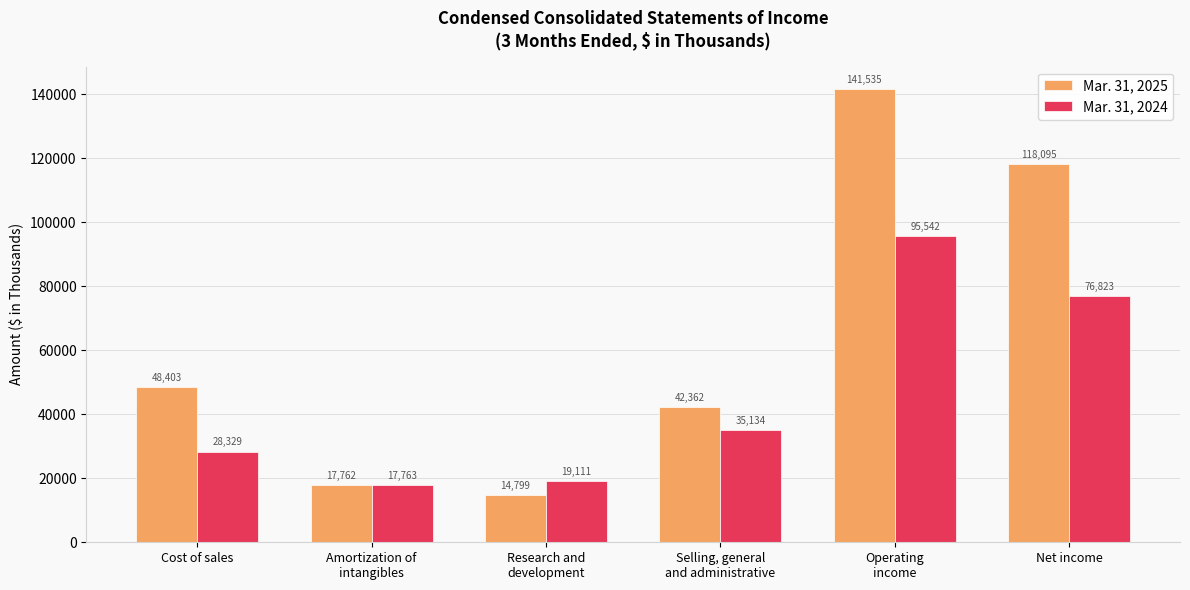

What is the label of the 6th bar from the left?

Net income